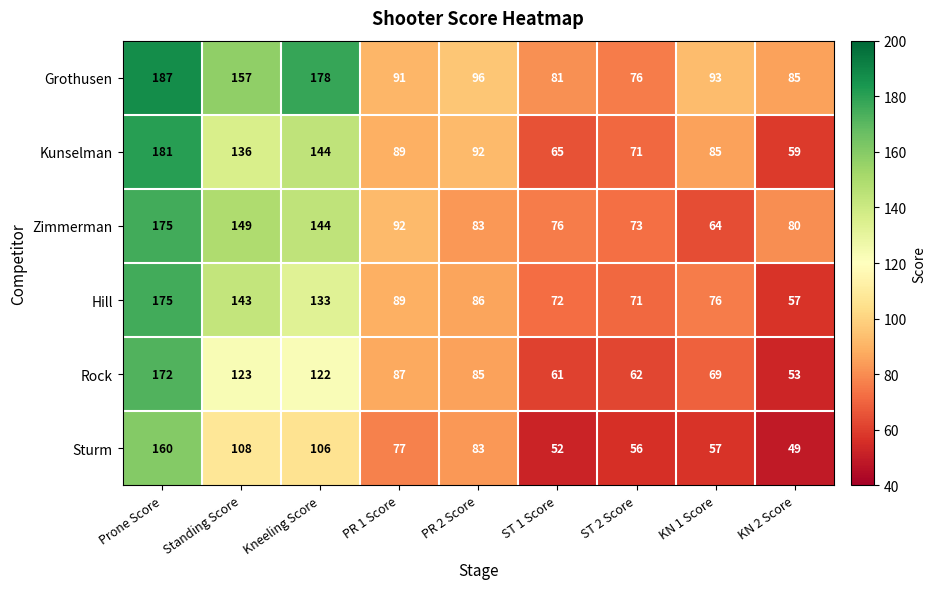

Which category has the lowest value in the Kunselman series?

KN 2 Score